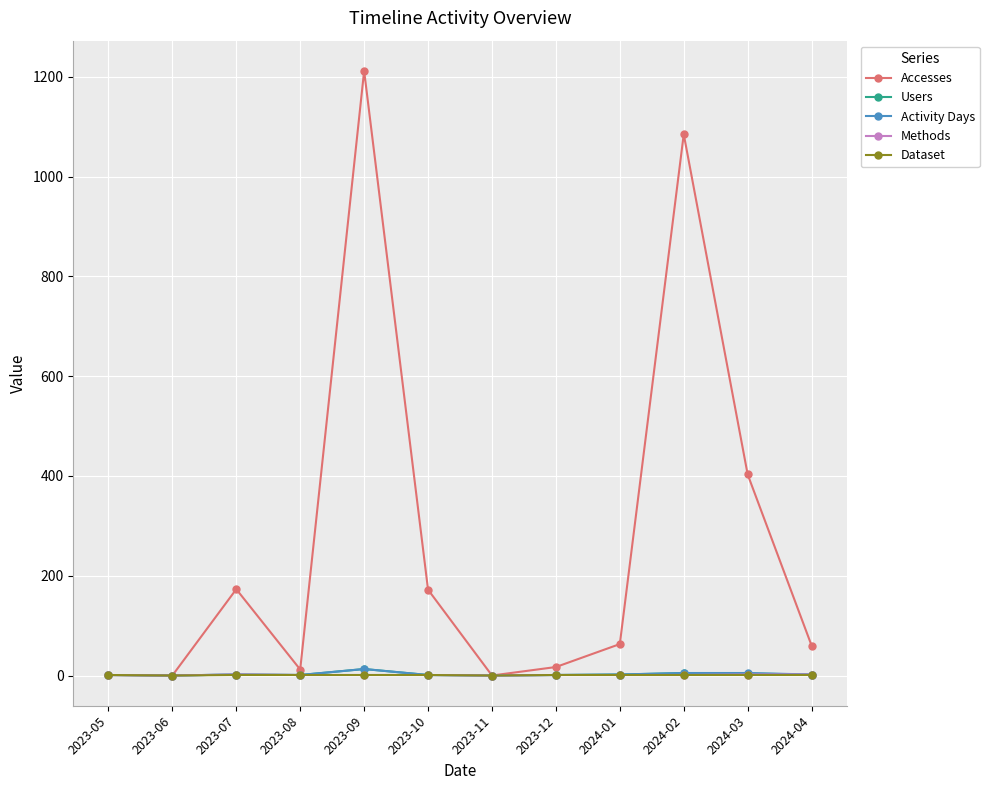

Count the number of data series in this chart.

5